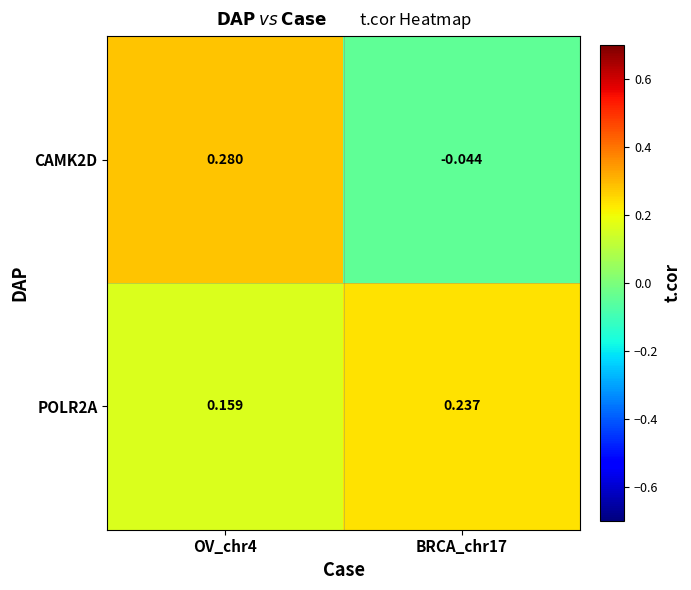

Is the value of POLR2A at BRCA_chr17 greater than the value of CAMK2D at OV_chr4?

No